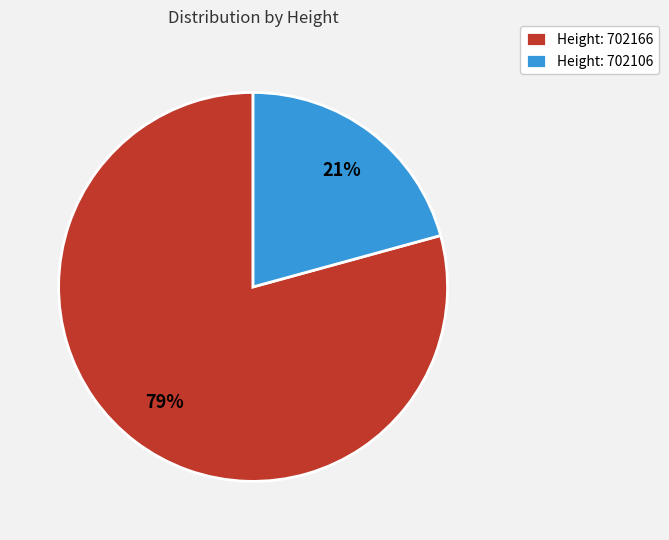

Rank the categories by value from lowest to highest.

Height: 702106, Height: 702166